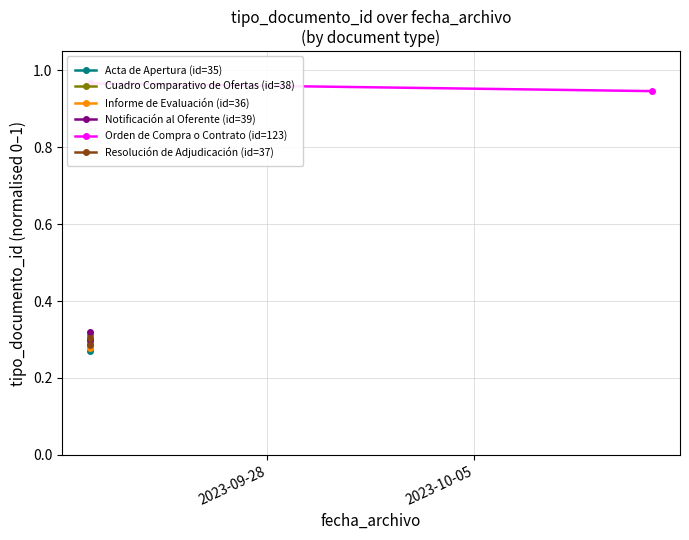

Is this an area chart (filled region under the line)?

No